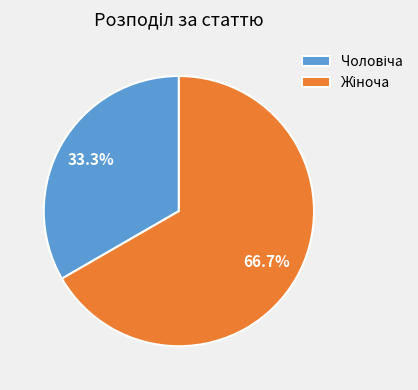

Is there any slice that represents more than half of the pie?

Yes